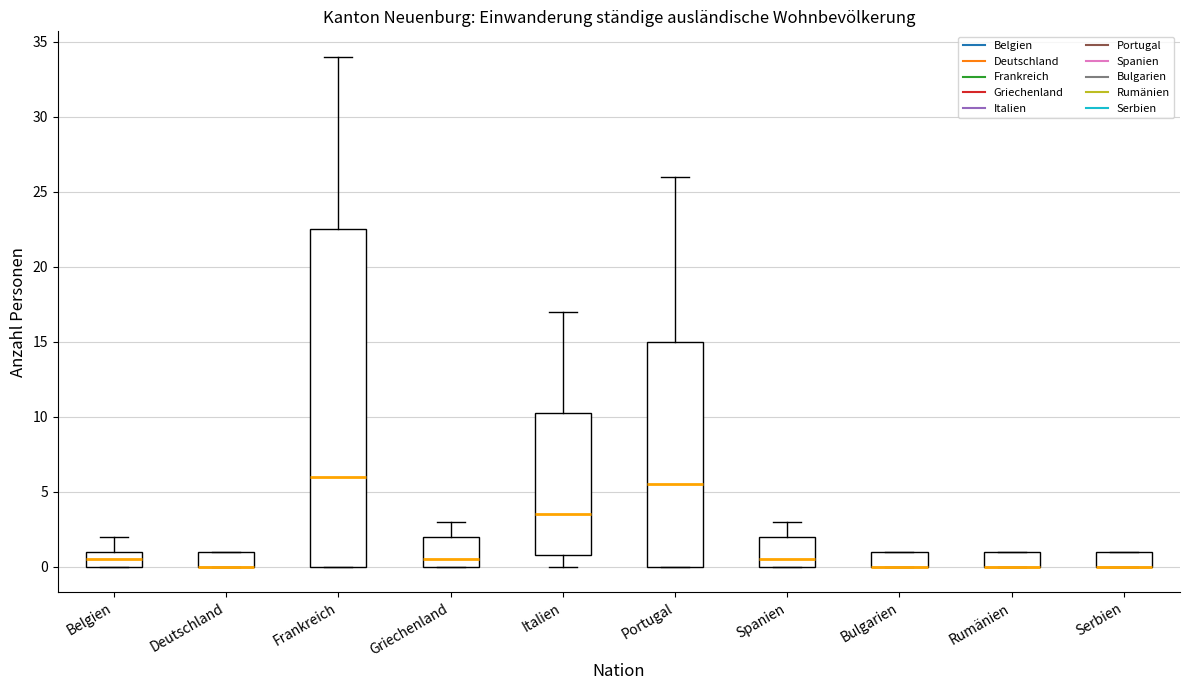

Reading left to right, transcribe this box plot: for each box, give where its median line is, the range the box spans, and where its two whiskers end, as read against the y-axis. The values are not printed on the chart, so give them approximately, as read against the axis.

Belgien: median 0.5, box 0.0 to 1.0, whiskers 0.0 to 2.0
Deutschland: median 0.0 (drawn on the box's lower edge), box 0.0 to 1.0, whiskers 0.0 to 1.0
Frankreich: median 6.0, box 0.0 to 22.5, whiskers 0.0 to 34.0
Griechenland: median 0.5, box 0.0 to 2.0, whiskers 0.0 to 3.0
Italien: median 3.5, box 1.0 to 10.5, whiskers 0.0 to 17.0
Portugal: median 5.5, box 0.0 to 15.0, whiskers 0.0 to 26.0
Spanien: median 0.5, box 0.0 to 2.0, whiskers 0.0 to 3.0
Bulgarien: median 0.0 (drawn on the box's lower edge), box 0.0 to 1.0, whiskers 0.0 to 1.0
Rumänien: median 0.0 (drawn on the box's lower edge), box 0.0 to 1.0, whiskers 0.0 to 1.0
Serbien: median 0.0 (drawn on the box's lower edge), box 0.0 to 1.0, whiskers 0.0 to 1.0